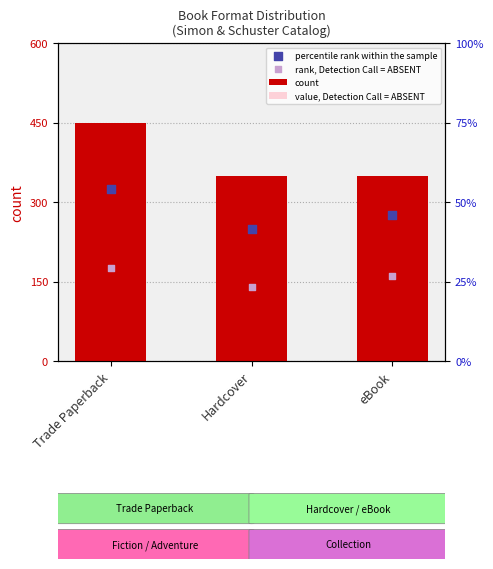

What are all the series names shown in the legend?

count, value, Detection Call = ABSENT, percentile rank within the sample, rank, Detection Call = ABSENT